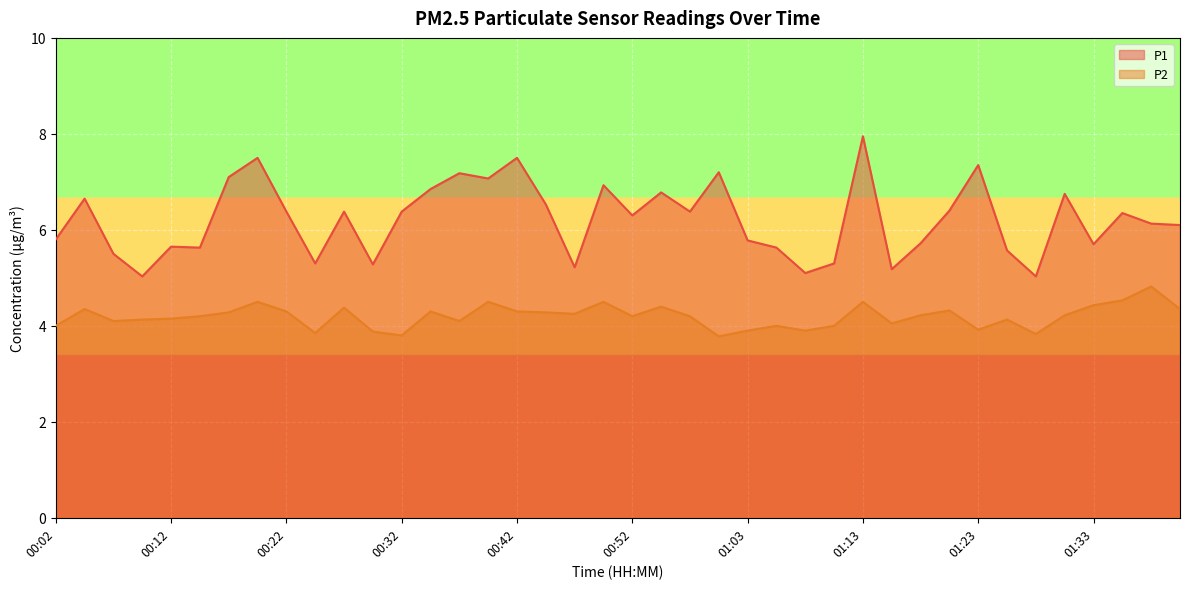

The value of P1 at 00:17 is 7.1. True or false?

True